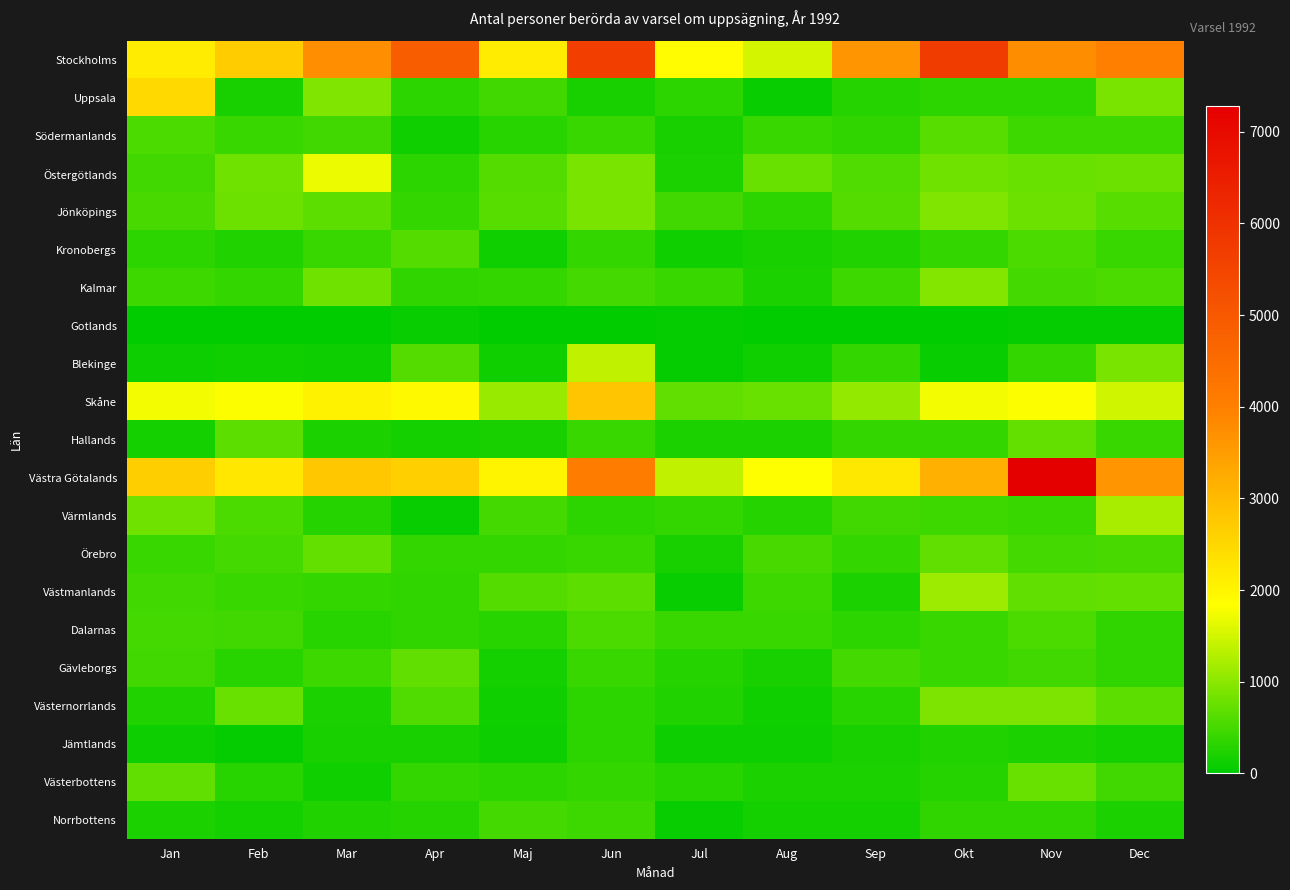

Reading right to left, transcribe all the data shown in this chart.

Stockholms: Dec=4002	Nov=3761	Okt=5721	Sep=3625	Aug=1510	Jul=1898	Jun=5661	Maj=2152	Apr=4887	Mar=3743	Feb=2684	Jan=2158
Uppsala: Dec=862	Nov=330	Okt=320	Sep=264	Aug=62	Jul=318	Jun=182	Maj=457	Apr=321	Mar=922	Feb=171	Jan=2472
Södermanlands: Dec=433	Nov=439	Okt=650	Sep=344	Aug=418	Jul=194	Jun=417	Maj=307	Apr=133	Mar=473	Feb=408	Jan=563
Östergötlands: Dec=784	Nov=747	Okt=806	Sep=580	Aug=765	Jul=210	Jun=857	Maj=611	Apr=328	Mar=1690	Feb=797	Jan=476
Jönköpings: Dec=648	Nov=772	Okt=929	Sep=620	Aug=332	Jul=463	Jun=868	Maj=653	Apr=383	Mar=662	Feb=773	Jan=535
Kronobergs: Dec=422	Nov=554	Okt=377	Sep=238	Aug=175	Jul=141	Jun=390	Maj=133	Apr=604	Mar=422	Feb=242	Jan=336
Kalmar: Dec=561	Nov=504	Okt=967	Sep=432	Aug=220	Jul=415	Jun=502	Maj=377	Apr=369	Mar=799	Feb=392	Jan=439
Gotlands: Dec=36	Nov=56	Okt=7	Sep=5	Aug=0	Jul=32	Jun=16	Maj=23	Apr=68	Mar=18	Feb=18	Jan=0
Blekinge: Dec=864	Nov=379	Okt=81	Sep=389	Aug=123	Jul=47	Jun=1374	Maj=141	Apr=618	Mar=110	Feb=141	Jan=110
Skåne: Dec=1490	Nov=1817	Okt=1736	Sep=1063	Aug=767	Jul=687	Jun=2791	Maj=1089	Apr=1926	Mar=2046	Feb=1820	Jan=1760
Hallands: Dec=416	Nov=731	Okt=375	Sep=383	Aug=218	Jul=221	Jun=408	Maj=195	Apr=154	Mar=217	Feb=658	Jan=143
Västra Götalands: Dec=3639	Nov=7283	Okt=3177	Sep=2211	Aug=1829	Jul=1386	Jun=4095	Maj=2008	Apr=2642	Mar=2786	Feb=2223	Jan=2649
Värmlands: Dec=1203	Nov=404	Okt=439	Sep=464	Aug=257	Jul=395	Jun=315	Maj=503	Apr=79	Mar=272	Feb=542	Jan=800
Örebro: Dec=518	Nov=496	Okt=694	Sep=389	Aug=539	Jul=182	Jun=416	Maj=395	Apr=384	Mar=733	Feb=500	Jan=401
Västmanlands: Dec=726	Nov=690	Okt=1112	Sep=200	Aug=452	Jul=81	Jun=672	Maj=625	Apr=362	Mar=370	Feb=406	Jan=458
Dalarnas: Dec=362	Nov=556	Okt=424	Sep=327	Aug=423	Jul=408	Jun=551	Maj=304	Apr=356	Mar=289	Feb=483	Jan=490
Gävleborgs: Dec=360	Nov=475	Okt=400	Sep=487	Aug=193	Jul=283	Jun=399	Maj=146	Apr=690	Mar=440	Feb=294	Jan=478
Västernorrlands: Dec=677	Nov=898	Okt=896	Sep=297	Aug=115	Jul=239	Jun=317	Maj=117	Apr=589	Mar=217	Feb=746	Jan=240
Jämtlands: Dec=153	Nov=220	Okt=247	Sep=197	Aug=106	Jul=89	Jun=330	Maj=107	Apr=185	Mar=171	Feb=49	Jan=107
Västerbottens: Dec=472	Nov=763	Okt=272	Sep=226	Aug=214	Jul=296	Jun=389	Maj=331	Apr=394	Mar=130	Feb=288	Jan=688
Norrbottens: Dec=222	Nov=342	Okt=369	Sep=165	Aug=150	Jul=71	Jun=429	Maj=497	Apr=269	Mar=236	Feb=170	Jan=223